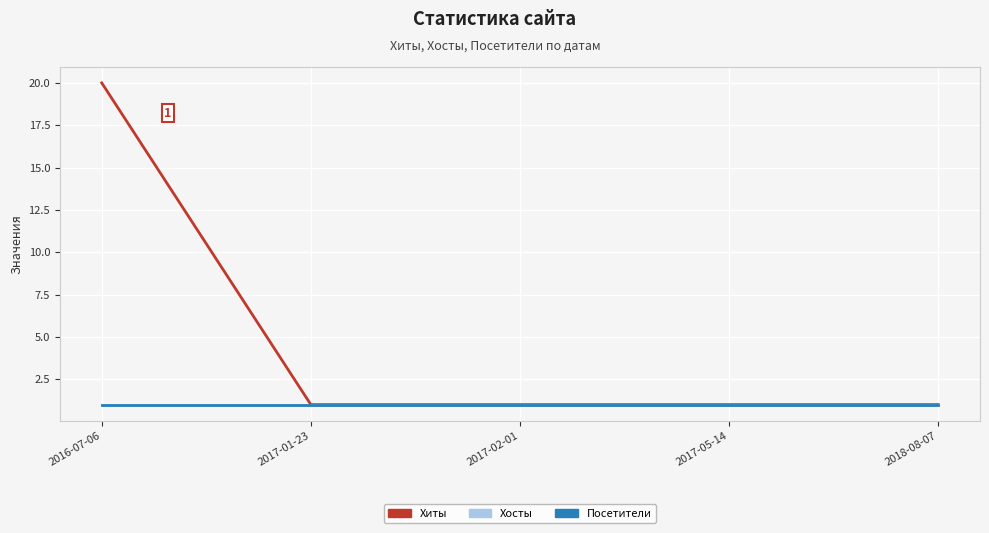

True or false: Хиты and Посетители intersect in this chart.

False